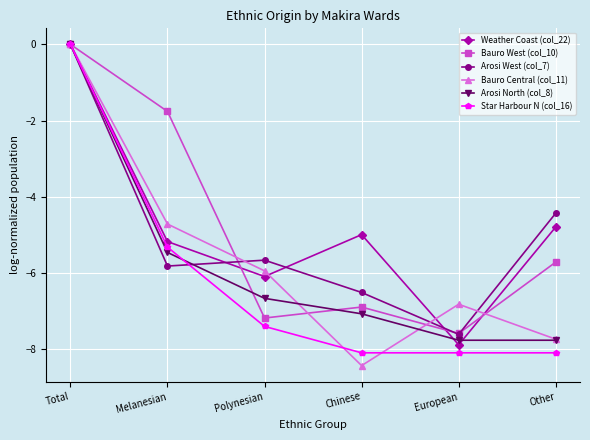

What is the sum of all Bauro West (col_10) values?

-29.1